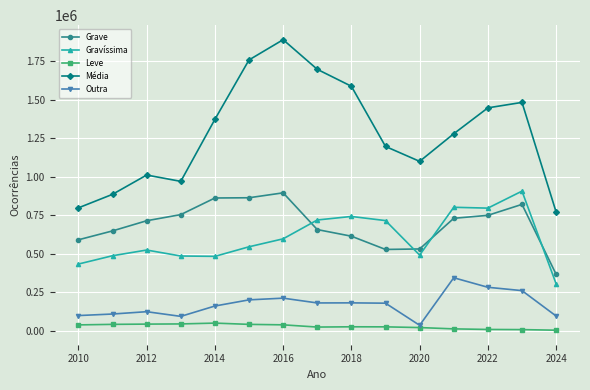

How many lines are shown in the chart?

5